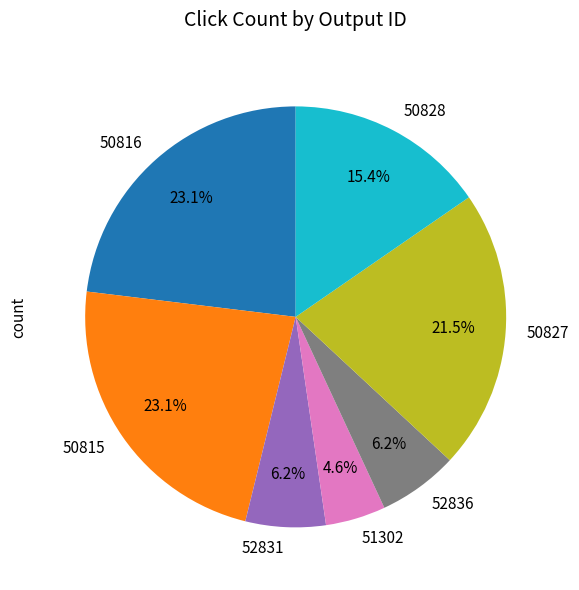

Is there any slice that represents more than half of the pie?

No